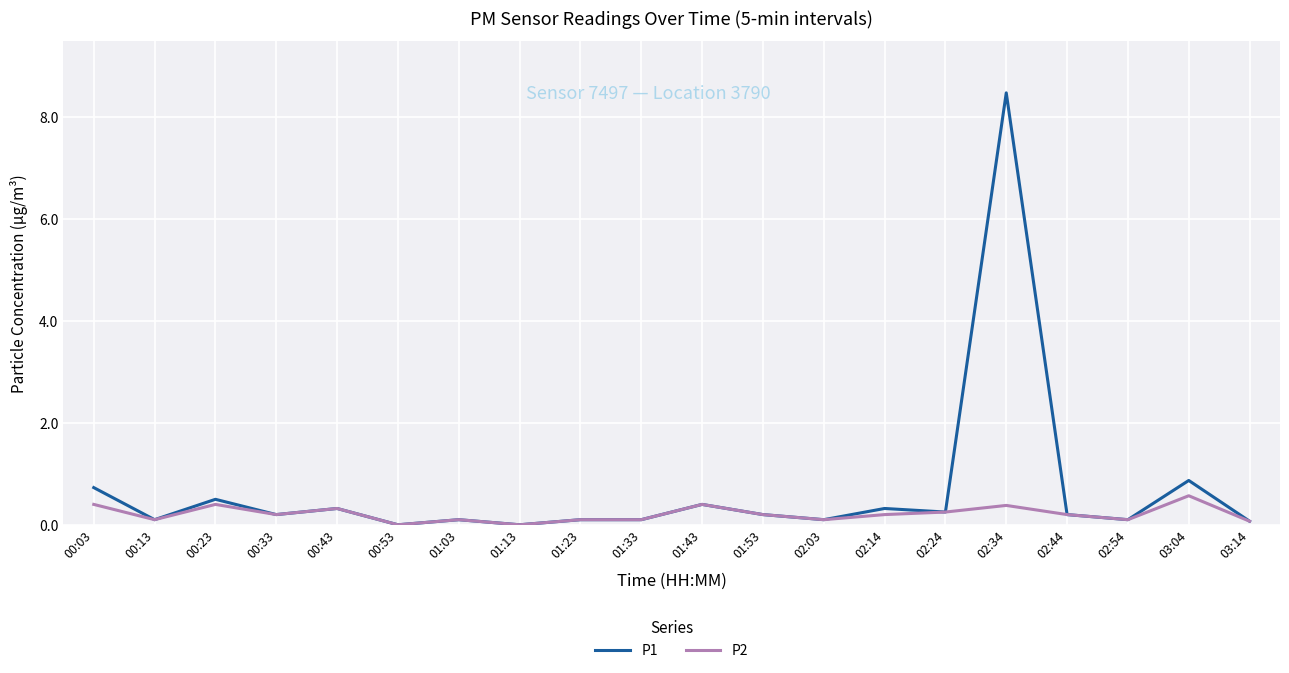

What position from the right is 02:44?

4